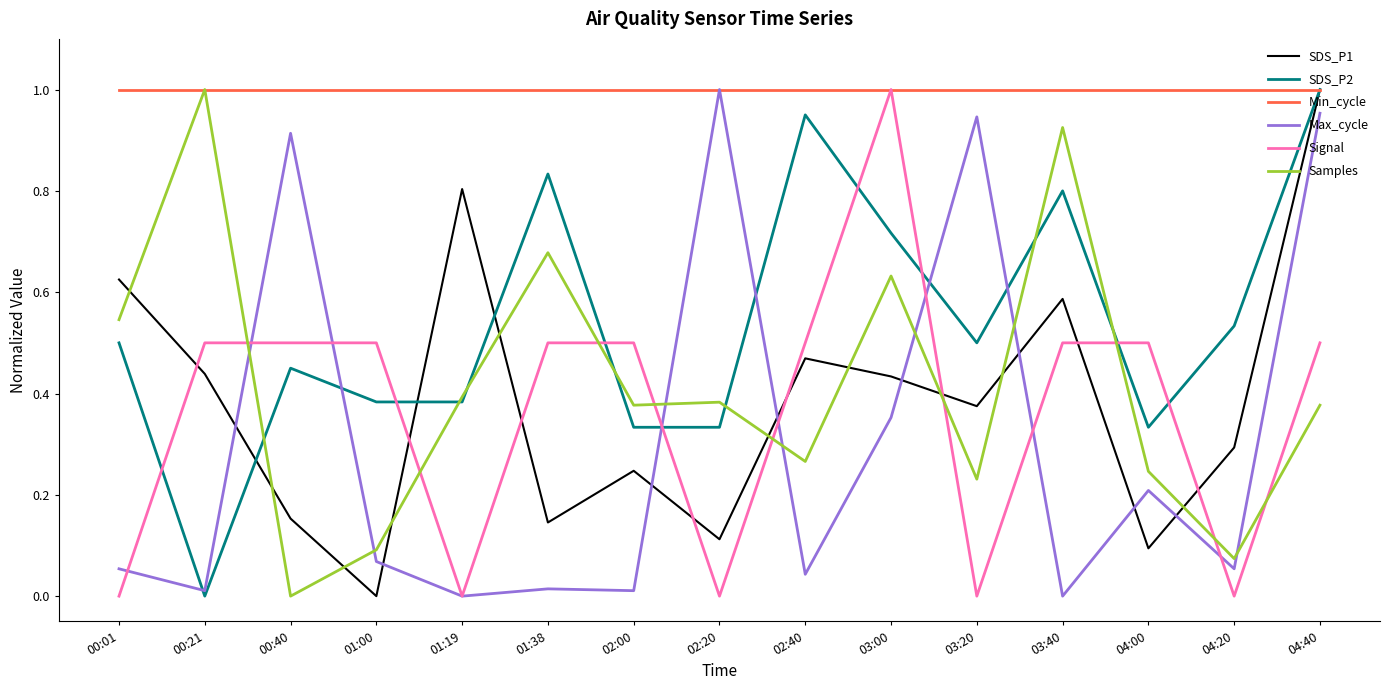

At which category does Max_cycle reach its first local peak?

00:40